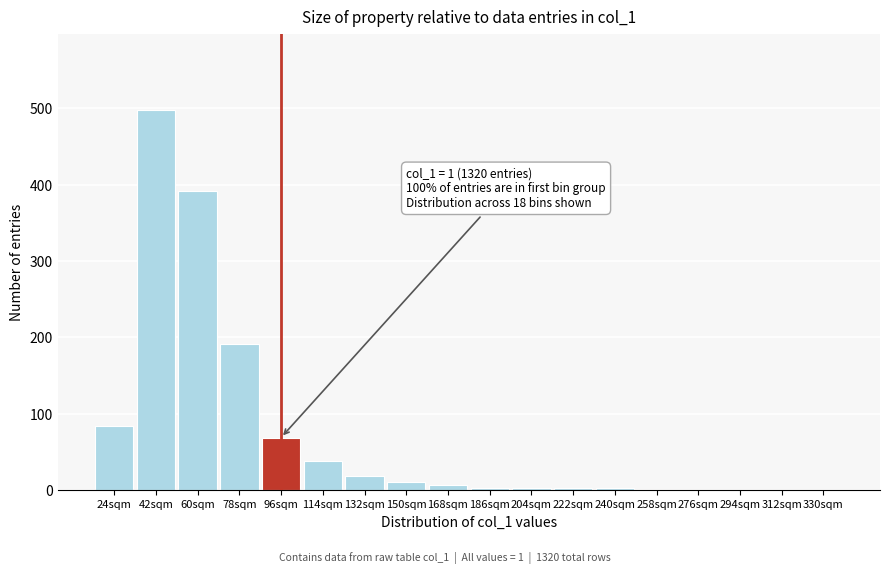

Reading left to right, transcribe all the data shown in this chart.

24sqm=84	42sqm=498	60sqm=391	78sqm=191	96sqm=69	114sqm=38	132sqm=19	150sqm=11	168sqm=7	186sqm=3	204sqm=3	222sqm=3	240sqm=3	258sqm=0	276sqm=0	294sqm=0	312sqm=0	330sqm=0